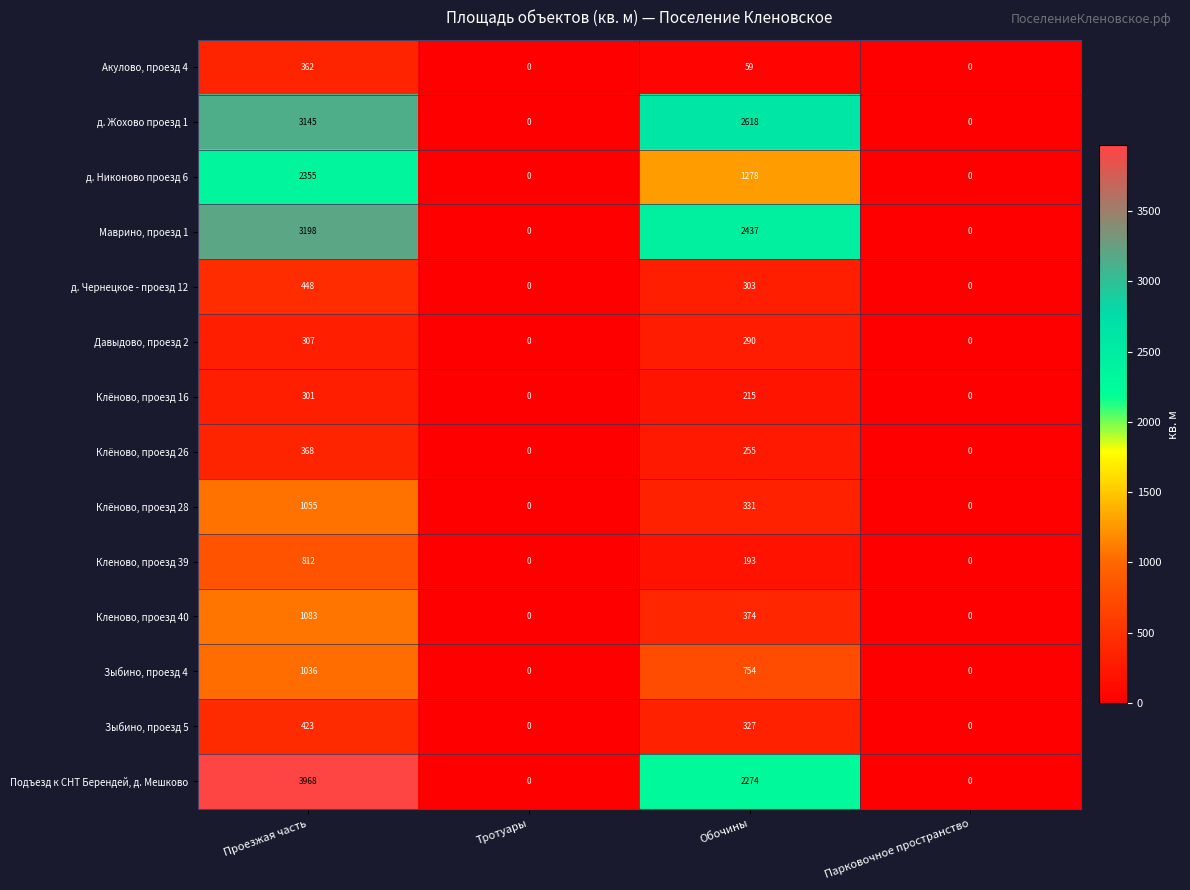

At Обочины, list the series in order from smallest to largest.

Акулово, проезд 4, Кленово, проезд 39, Клёново, проезд 16, Клёново, проезд 26, Давыдово, проезд 2, д. Чернецкое - проезд 12, Зыбино, проезд 5, Клёново, проезд 28, Кленово, проезд 40, Зыбино, проезд 4, д. Никоново проезд 6, Подъезд к СНТ Берендей, д. Мешково, Маврино, проезд 1, д. Жохово проезд 1